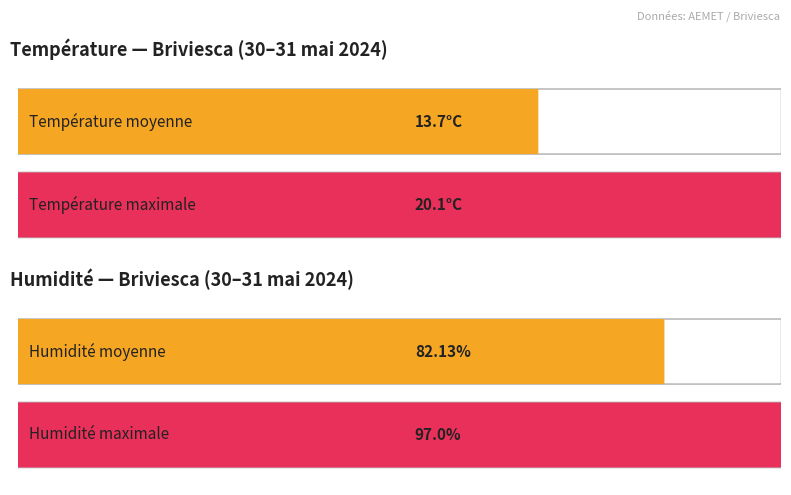

Is it true that Rafale (km/h) equals 21.7 at 11:00?

False